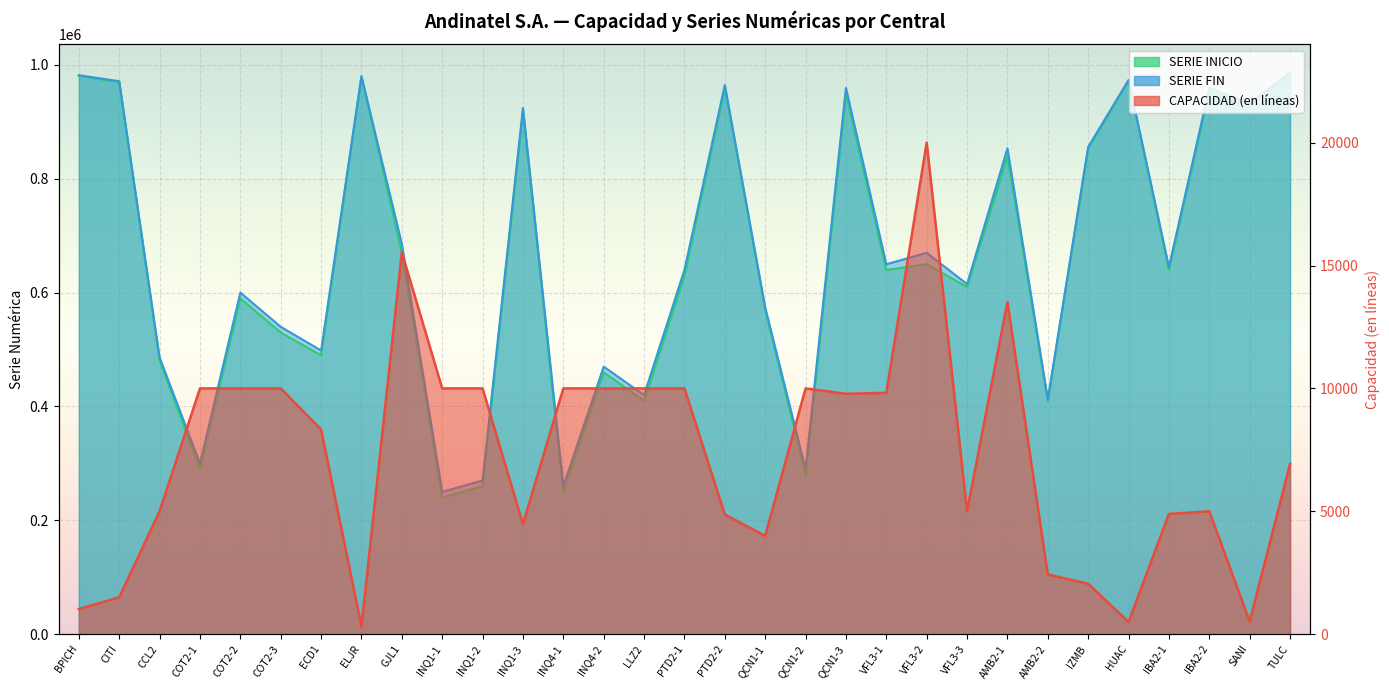

Is the value of CAPACIDAD (en líneas) at INQ1-3 greater than the value of SERIE FIN at LLZ2?

No